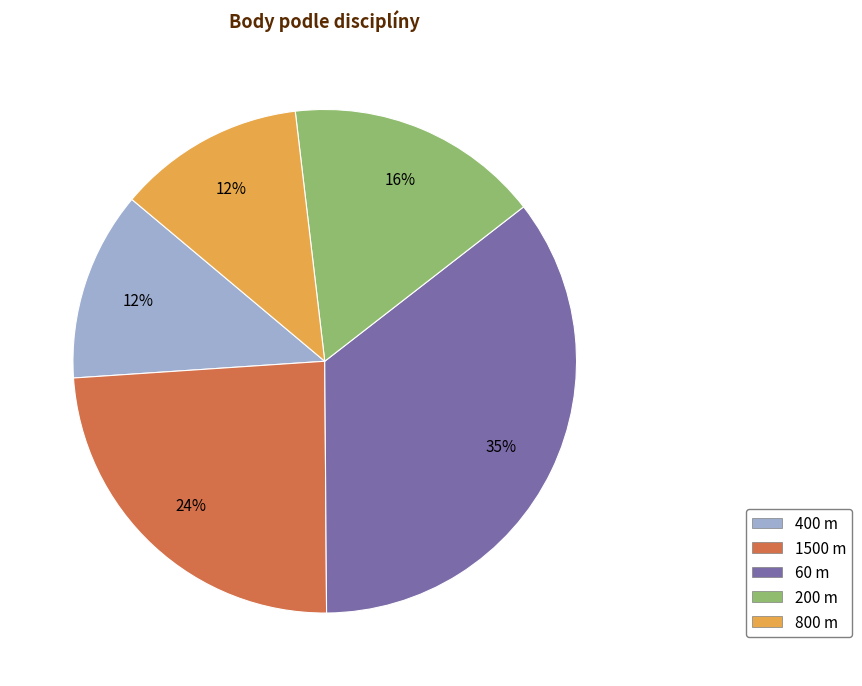

Do 60 m and 200 m together represent more than half of the pie?

Yes